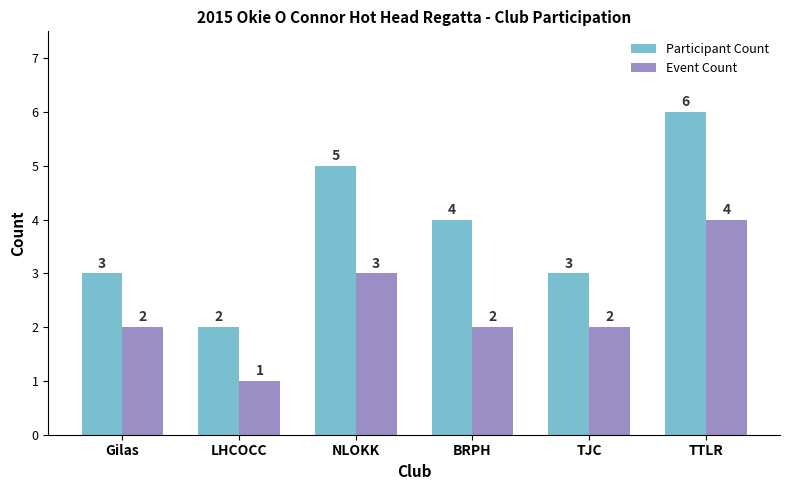

What value does the Event Count series have at NLOKK?

3